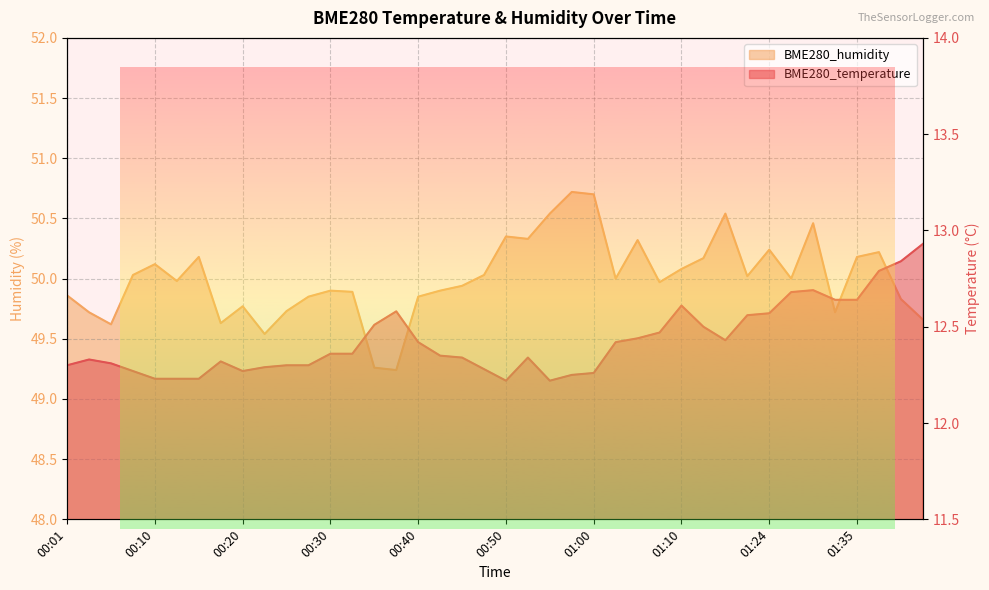

What is the value of the BME280_temperature point at the 5th from the left?

12.2